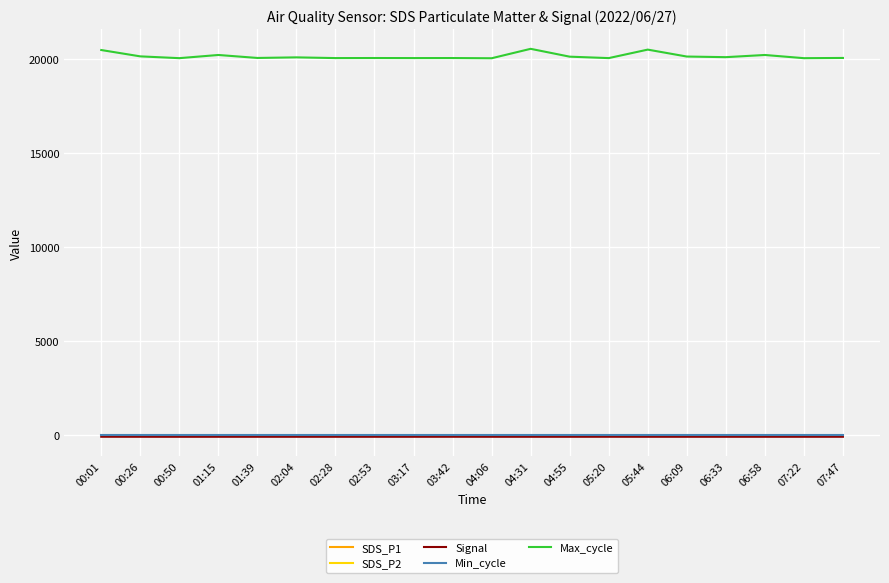

True or false: Max_cycle and SDS_P2 intersect in this chart.

False